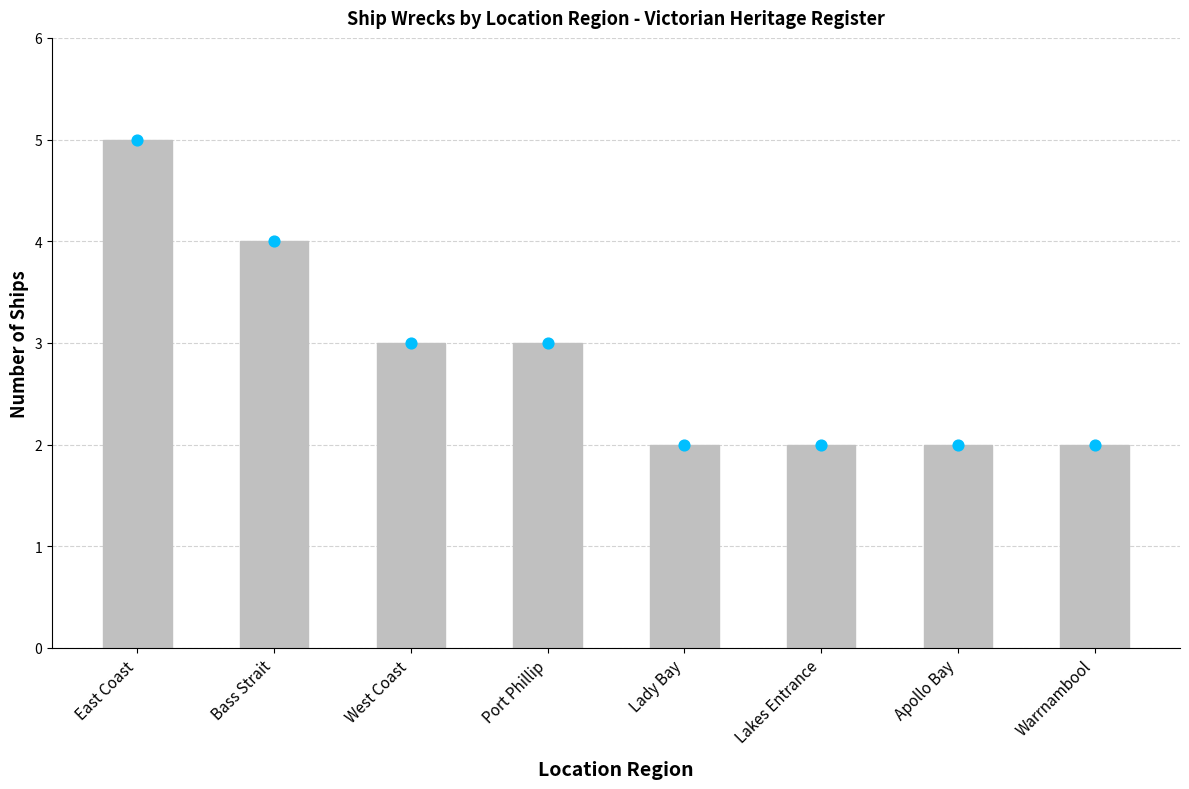

Between Bass Strait and Lakes Entrance, which is larger?

Bass Strait